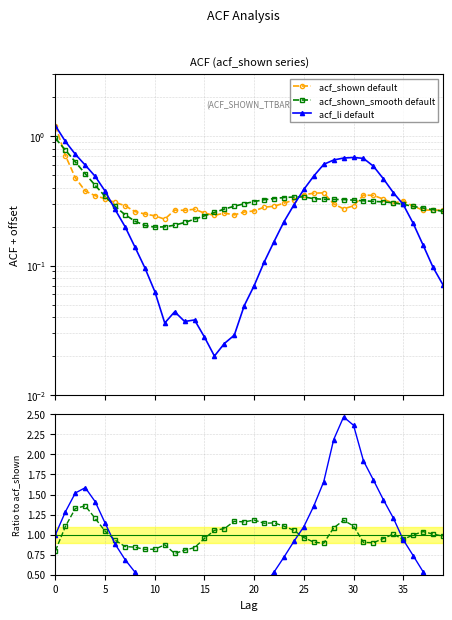

Does the chart display data point markers on the line(s)?

Yes